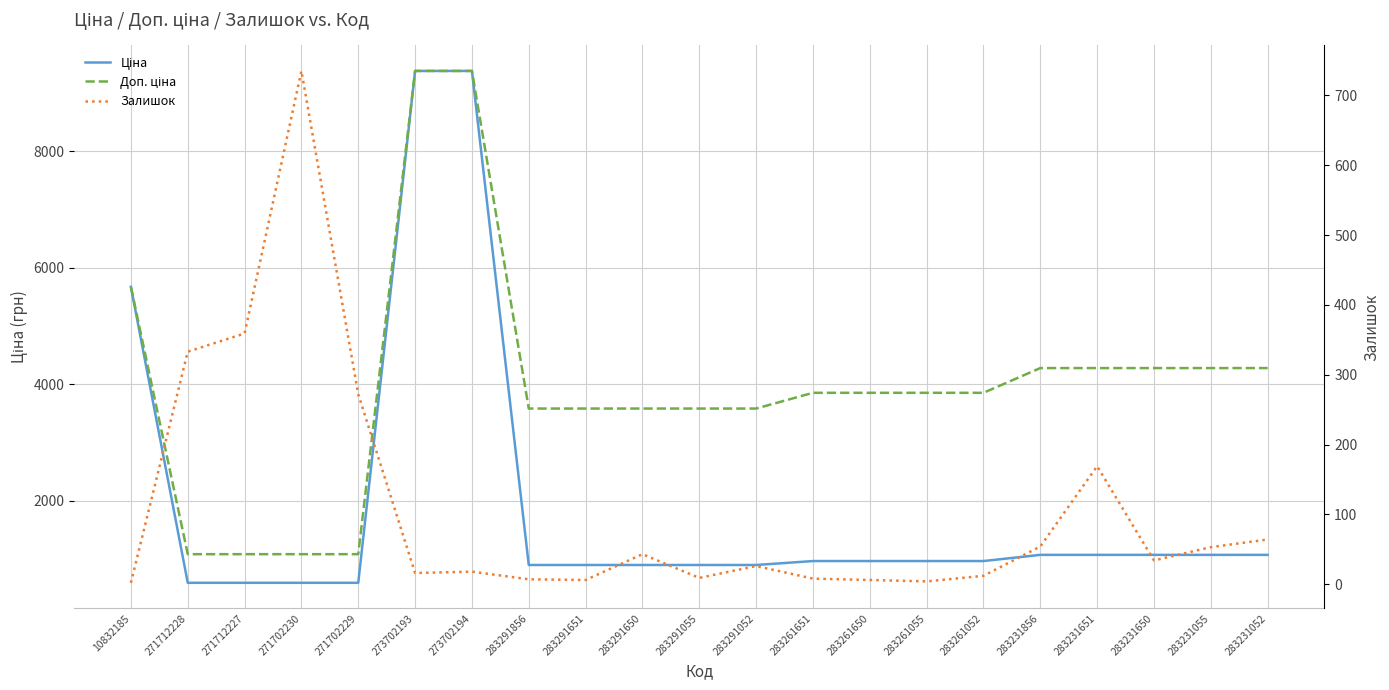

Which category has the highest value in the Ціна series?

273702193